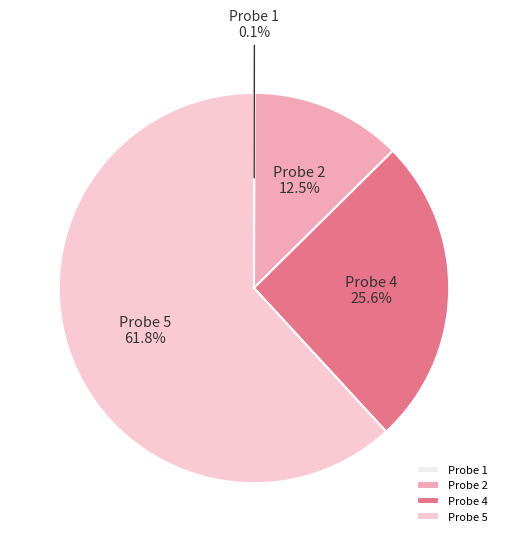

Does Probe 4 represent more than half of the total?

No